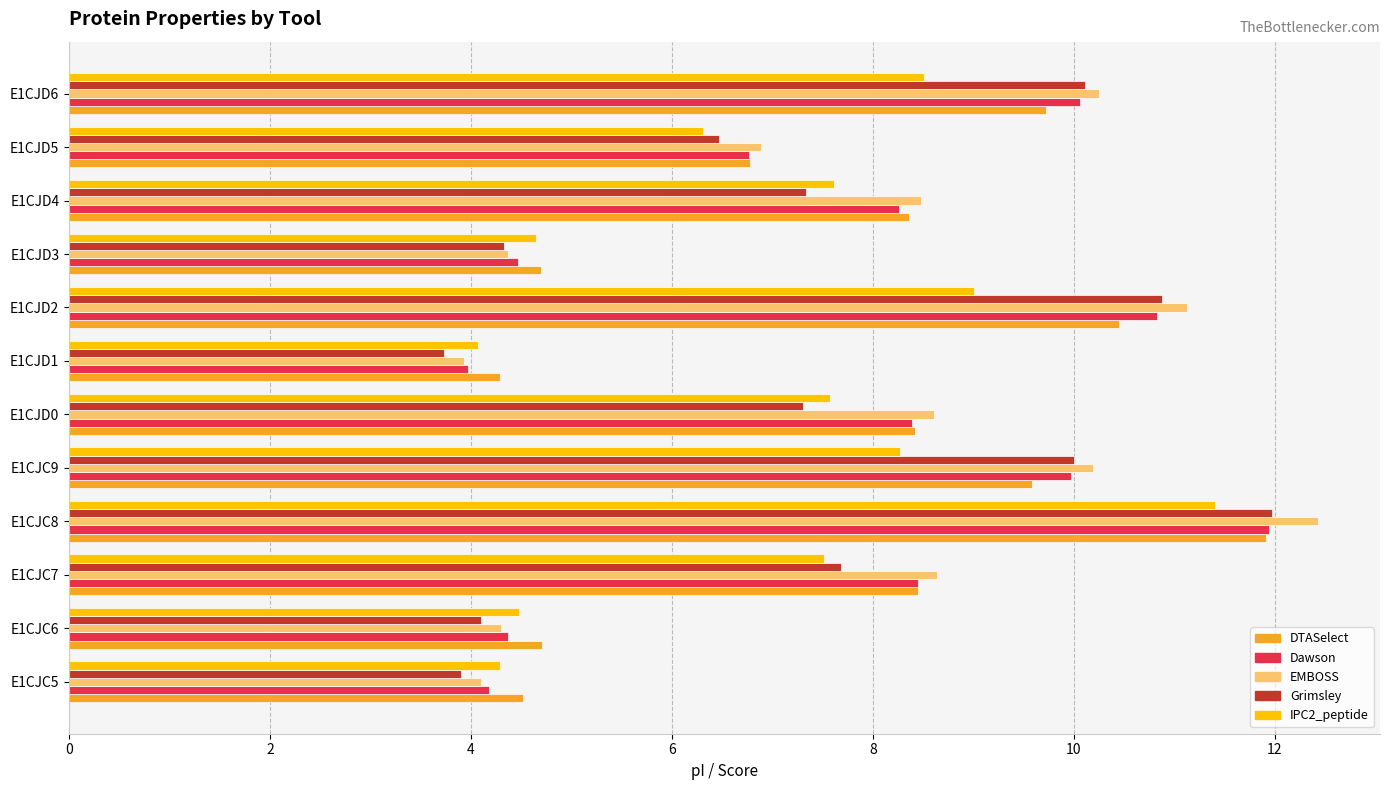

Which category has the highest value in the Grimsley series?

E1CJC8